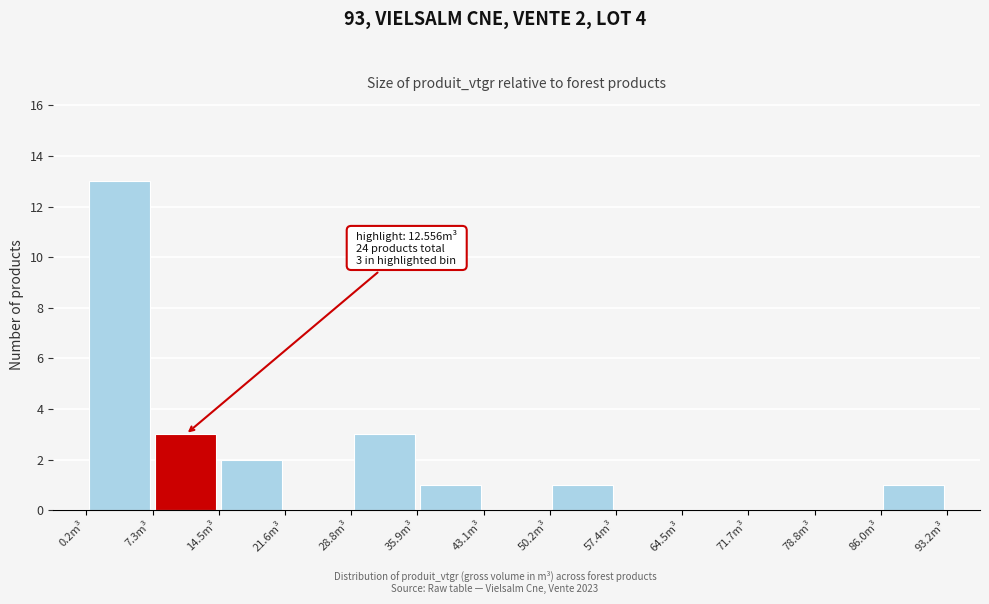

Over which range of the x-axis is the bar tallest?

0 to 7